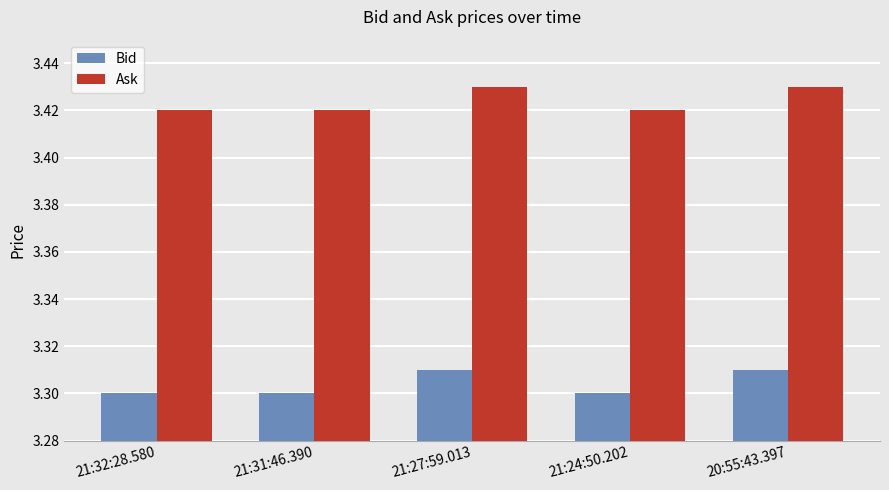

What is the label of the 5th bar from the right?

21:32:28.580